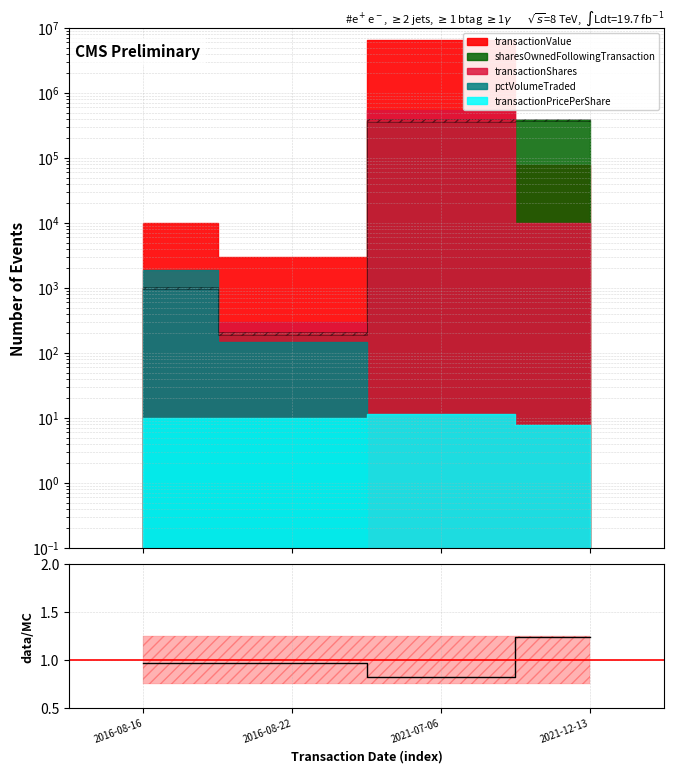

Which has a higher value, 2021-12-13 or 2021-07-06?

2021-12-13